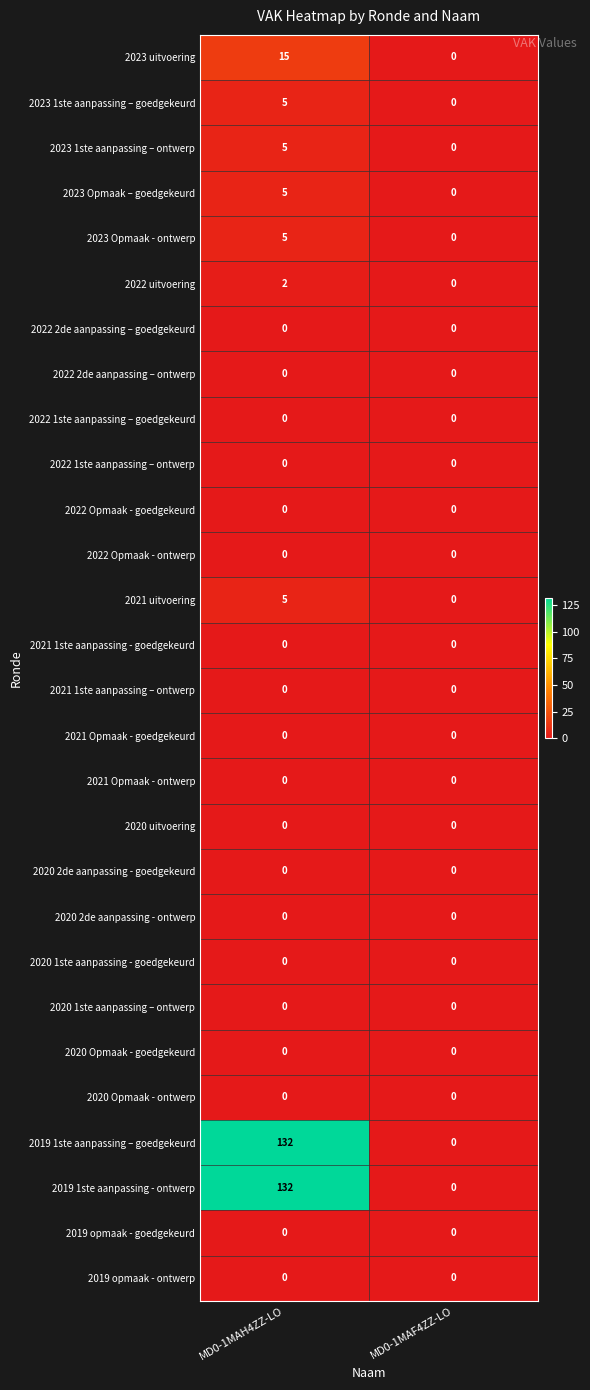

At which label is 2021 uitvoering closest to 2?

MD0-1MAF4ZZ-LO